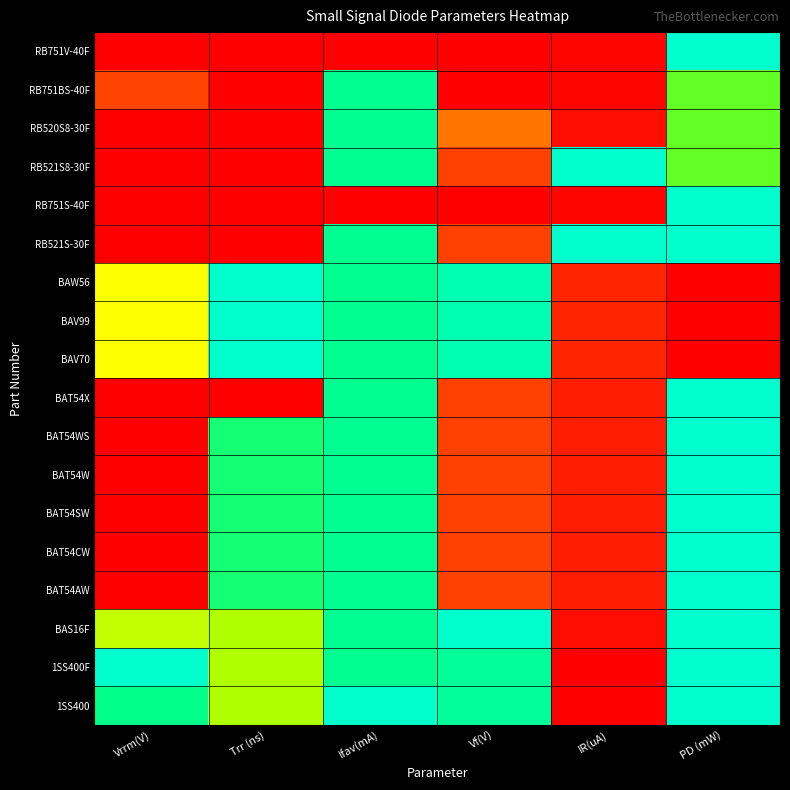

Which series has the largest total across all categories?

1SS400F